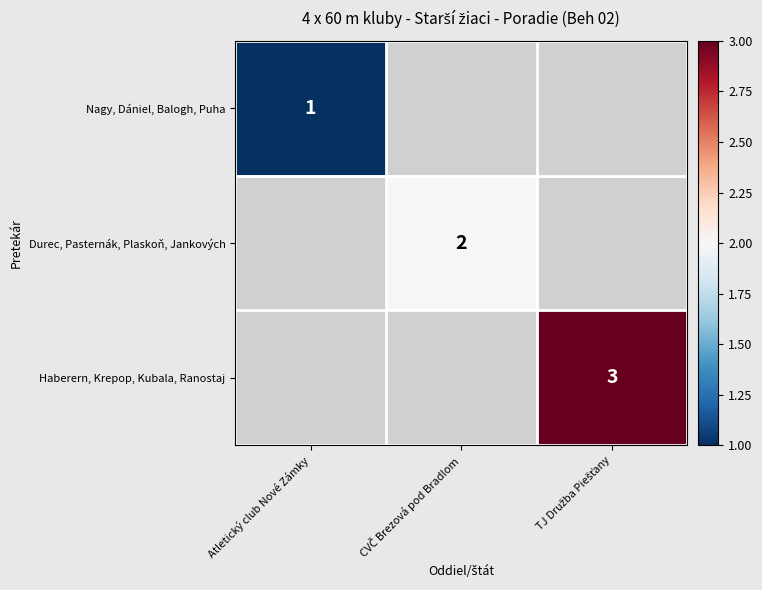

The Durec, Pasternák, Plaskoň, Jankových series shows 2.0 at CVČ Brezová pod Bradlom. True or false?

True